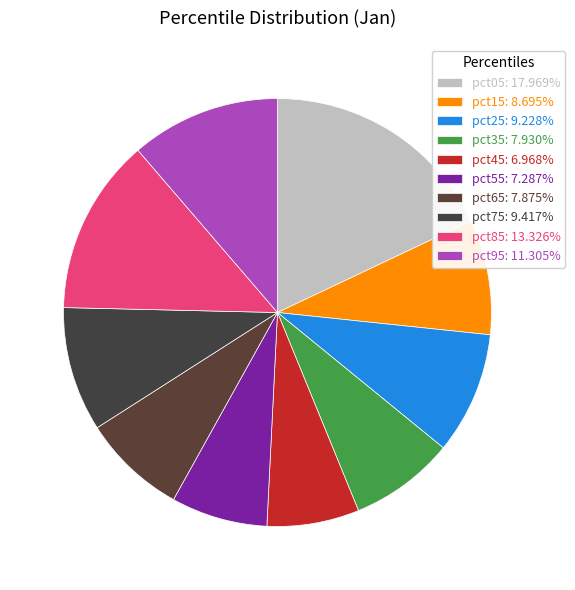

Count the number of slices in the pie.

10